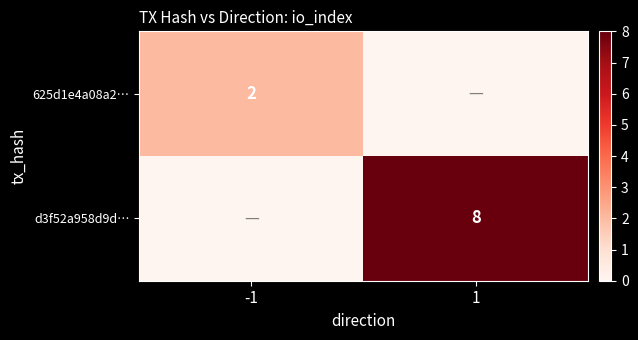

What is the greatest value displayed?

8